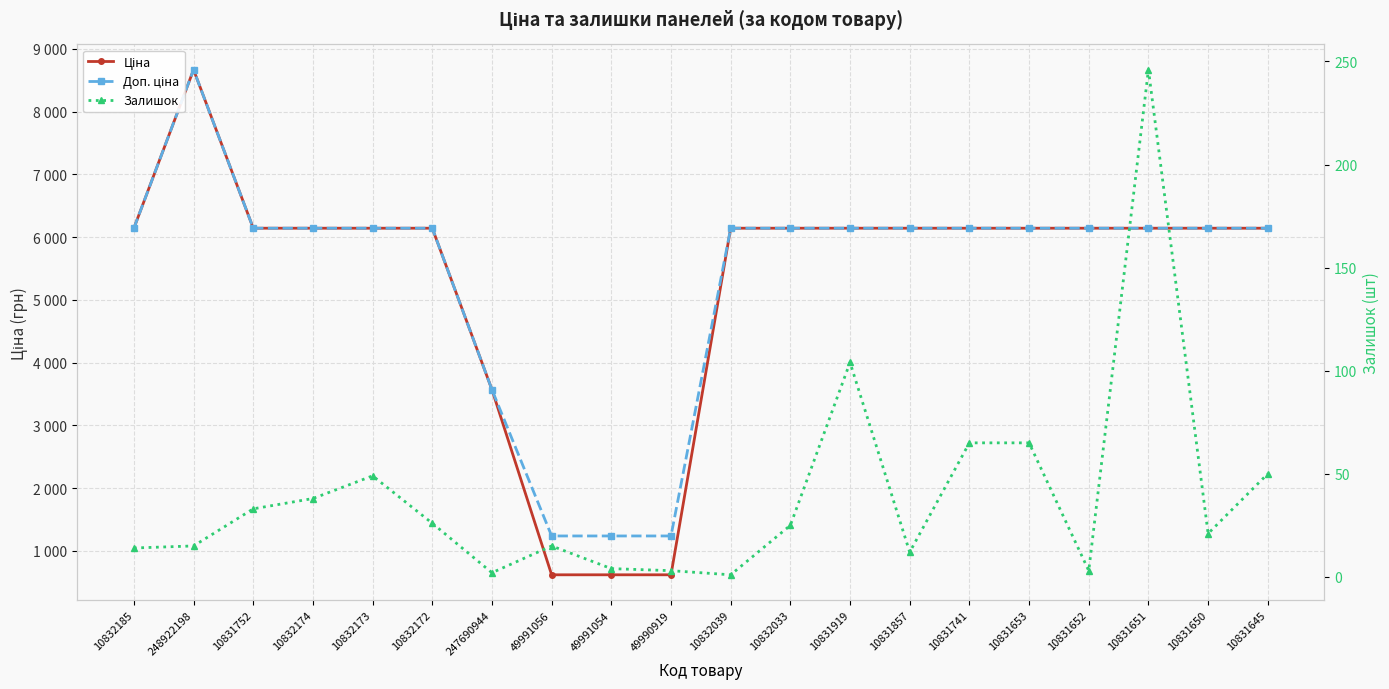

True or false: Доп. ціна and Ціна intersect in this chart.

False